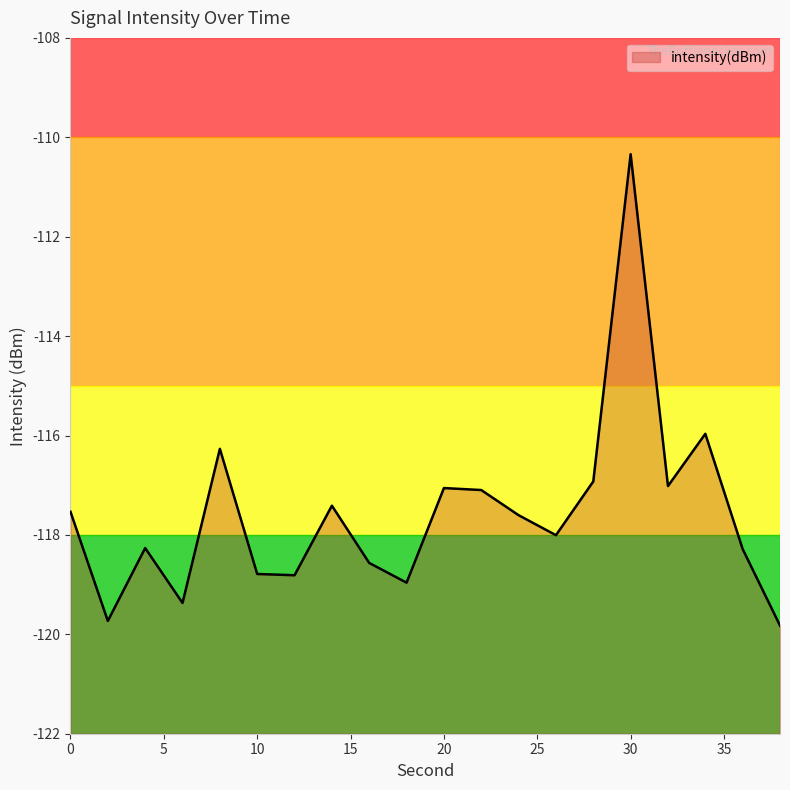

List the labels in order of value, largest first.

30, 34, 8, 28, 32, 20, 22, 14, 0, 24, 26, 4, 36, 16, 10, 12, 18, 6, 2, 38